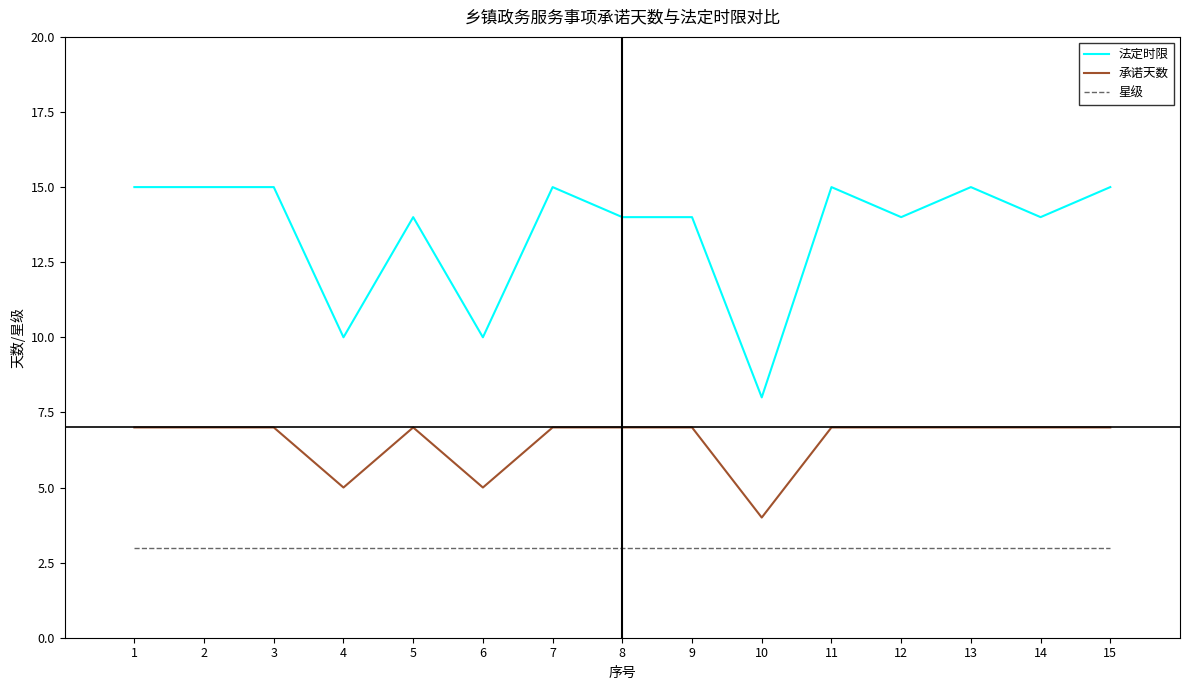

Is the value of 承诺天数 at 12 greater than the value of 法定时限 at 8?

No